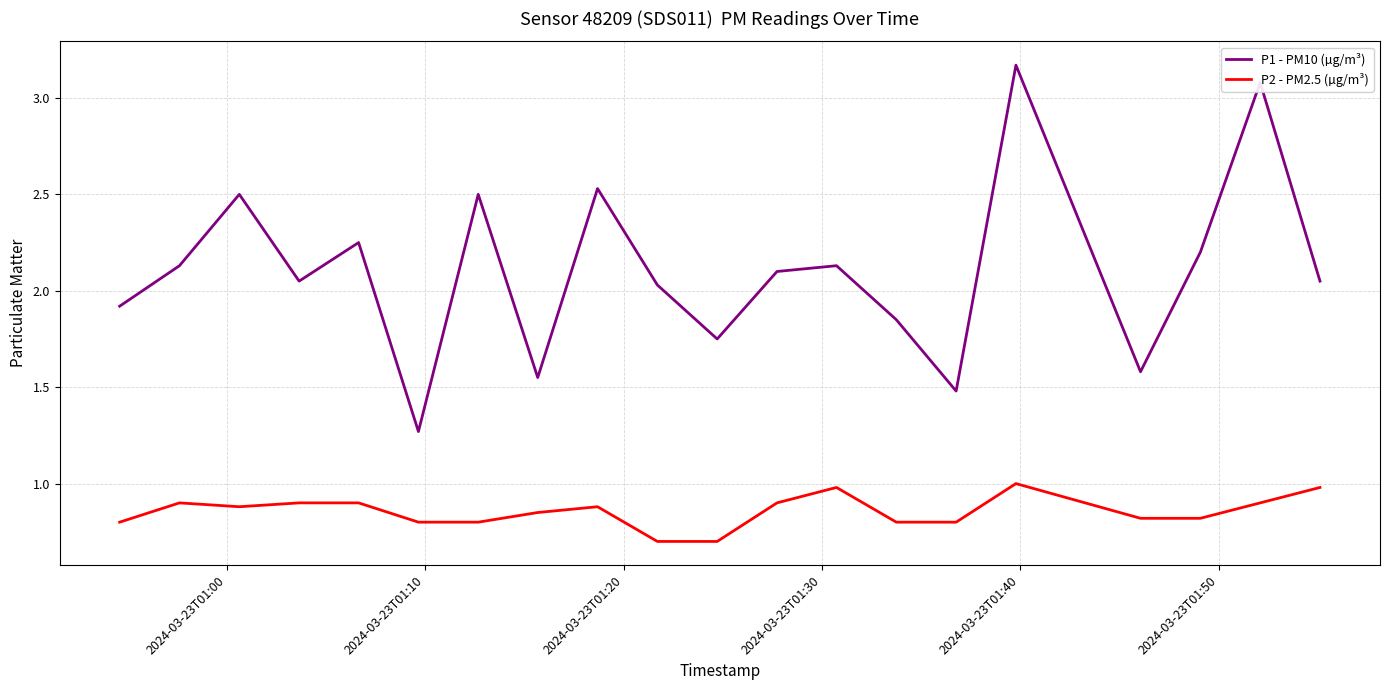

Which series has the widest spread of values?

P1 - PM10 (µg/m³)